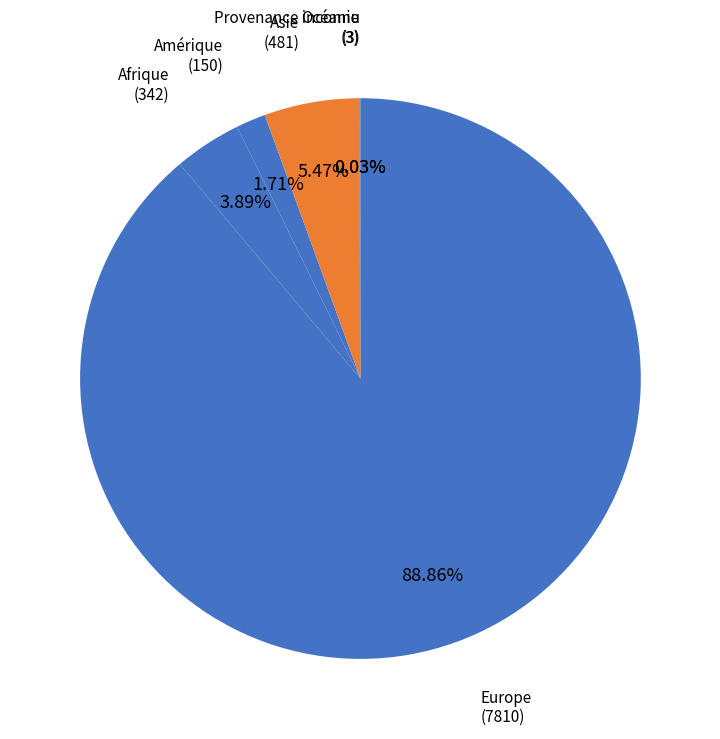

What is the total percentage of Europe and Asie?

94.3%